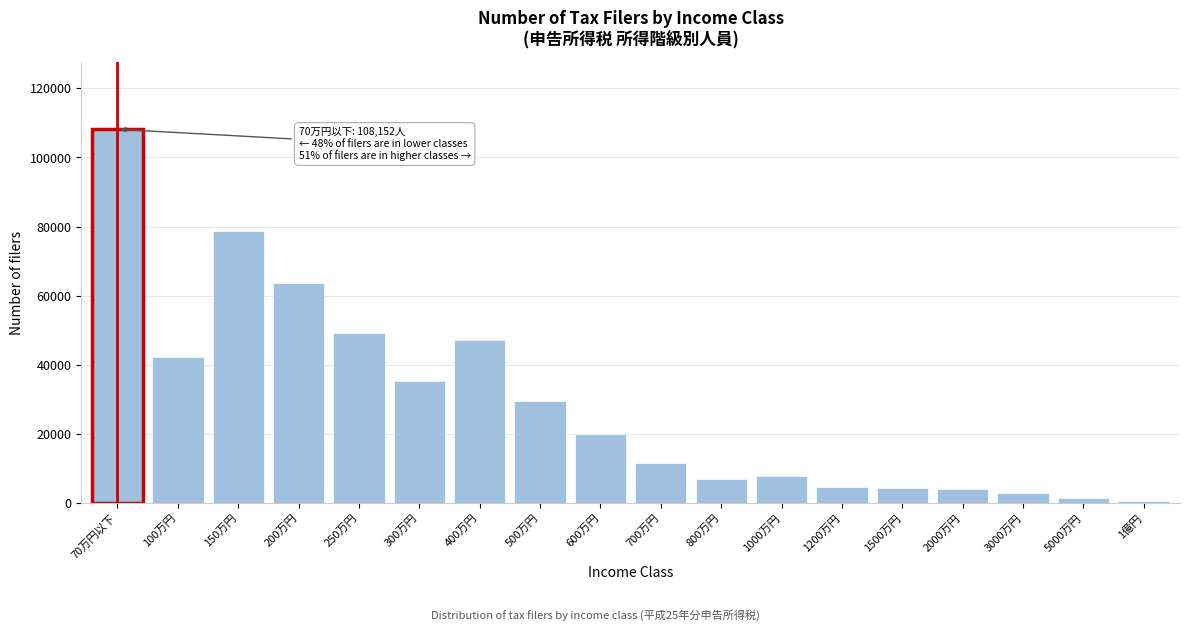

Is it true that the value at 250万円 is 49107?

True